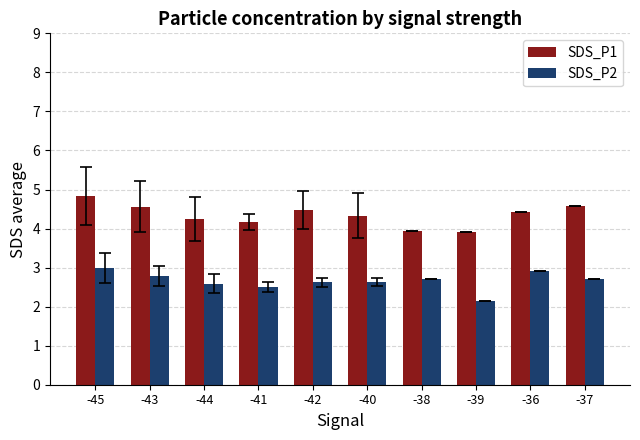

Is the value of SDS_P2 at -39 greater than the value of SDS_P1 at -36?

No